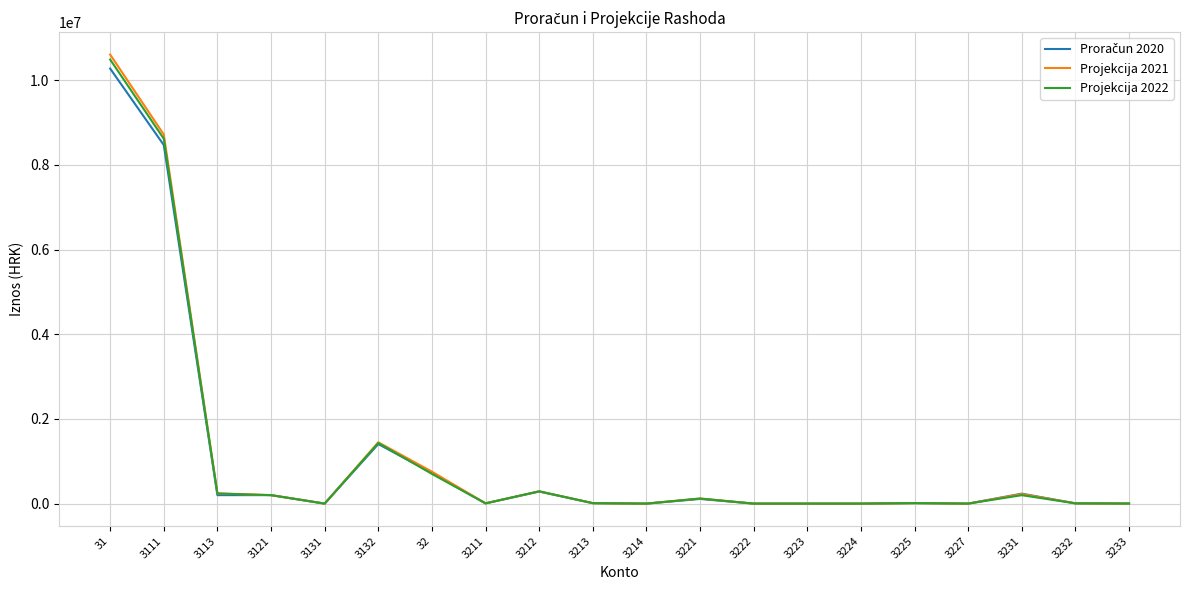

Which series has the widest spread of values?

Projekcija 2021